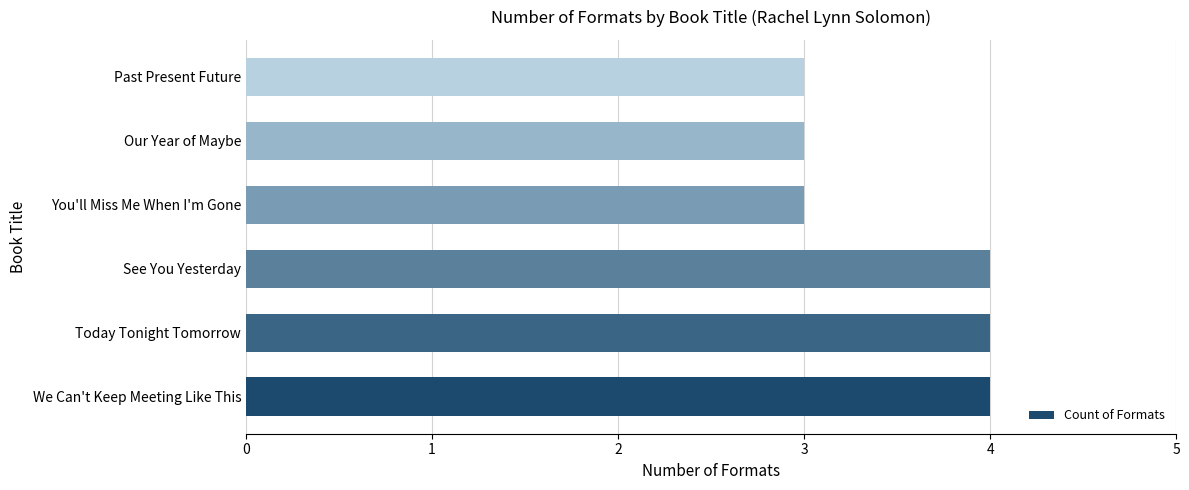

What is the ratio of the value at You'll Miss Me When I'm Gone to the value at Past Present Future?

1.0